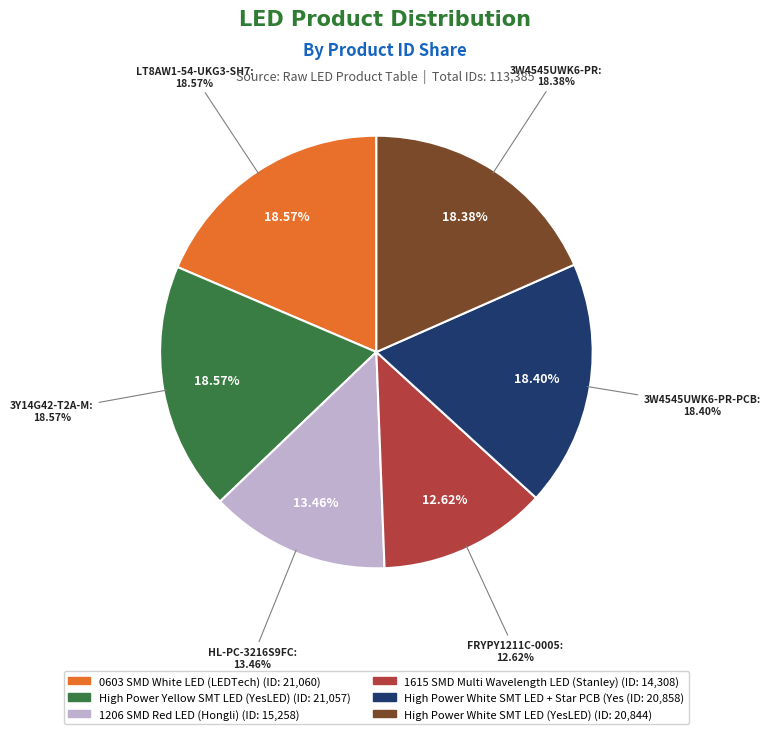

What is the change in value from HL-PC-3216S9FC to FRYPY1211C-0005?

-950